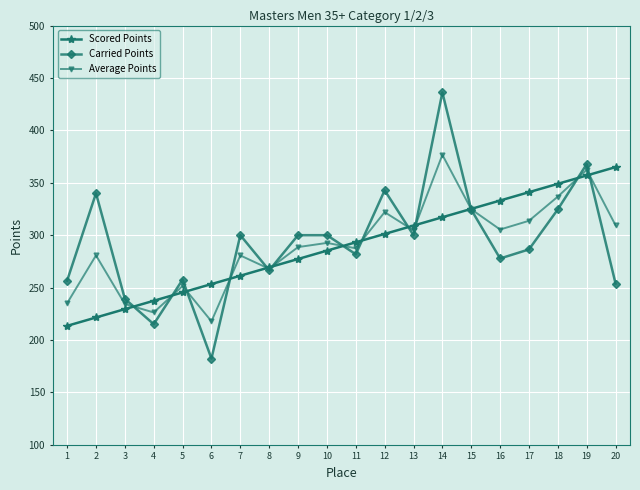

At which category is the sum across all series the highest?

14